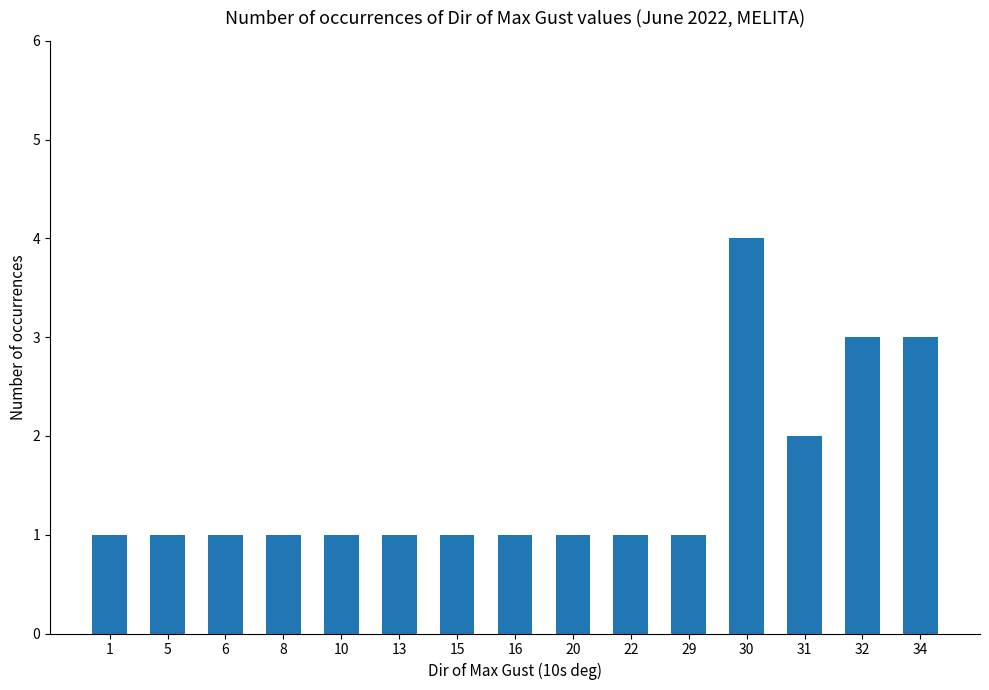

How many distinct data groups are displayed?

1